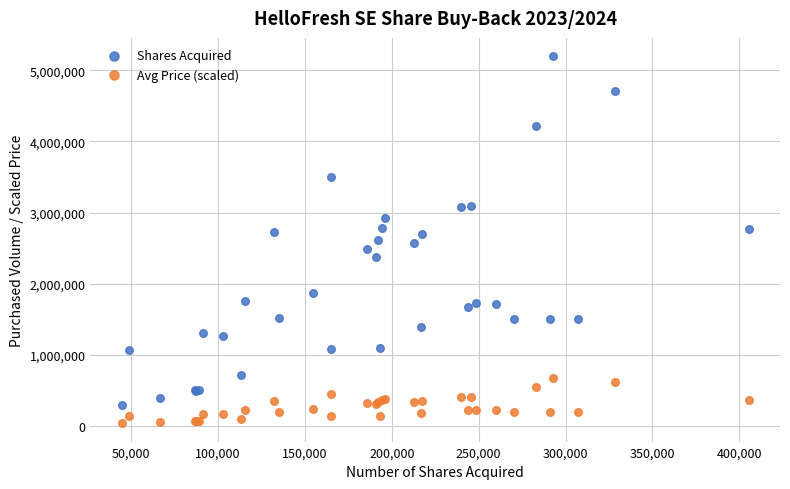

What is the X range (max minus min) for the scatter plot?

360782.0